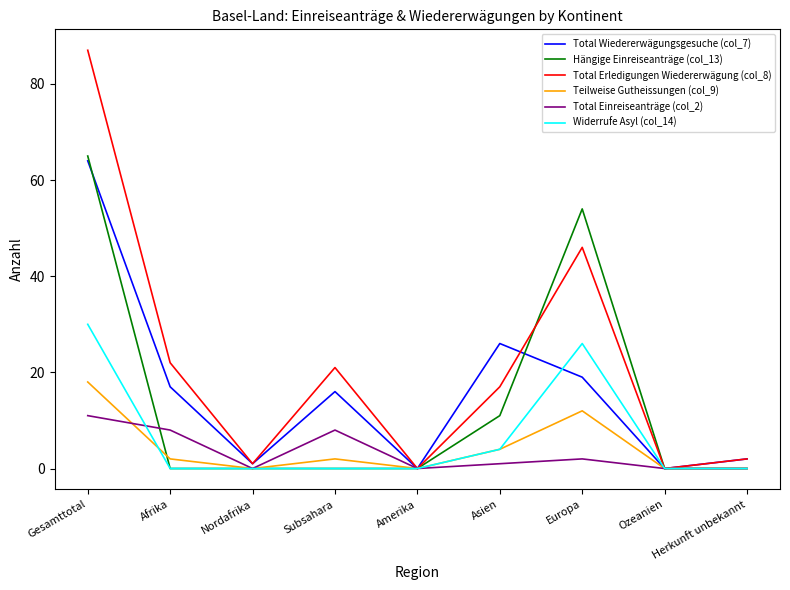

Which series has the largest range (max minus min)?

Total Erledigungen Wiedererwägung (col_8)